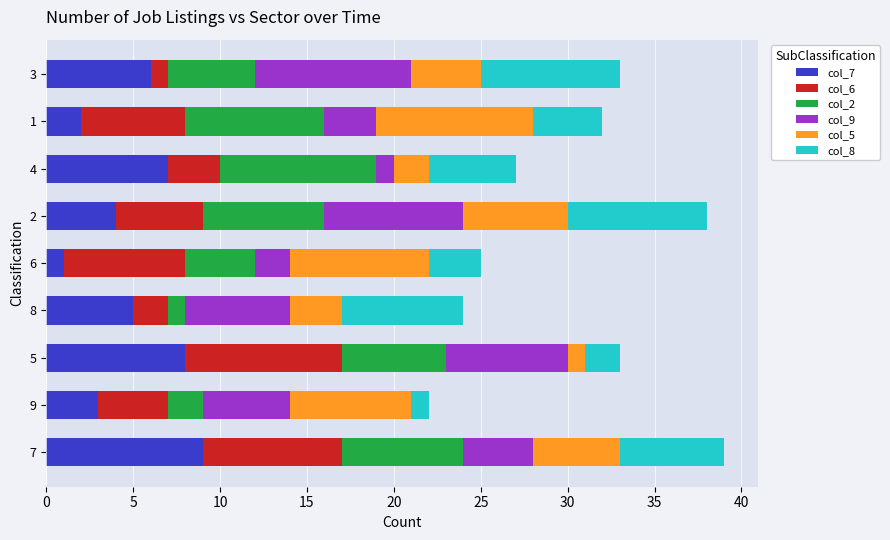

The col_7 series shows 4 at 2. True or false?

True